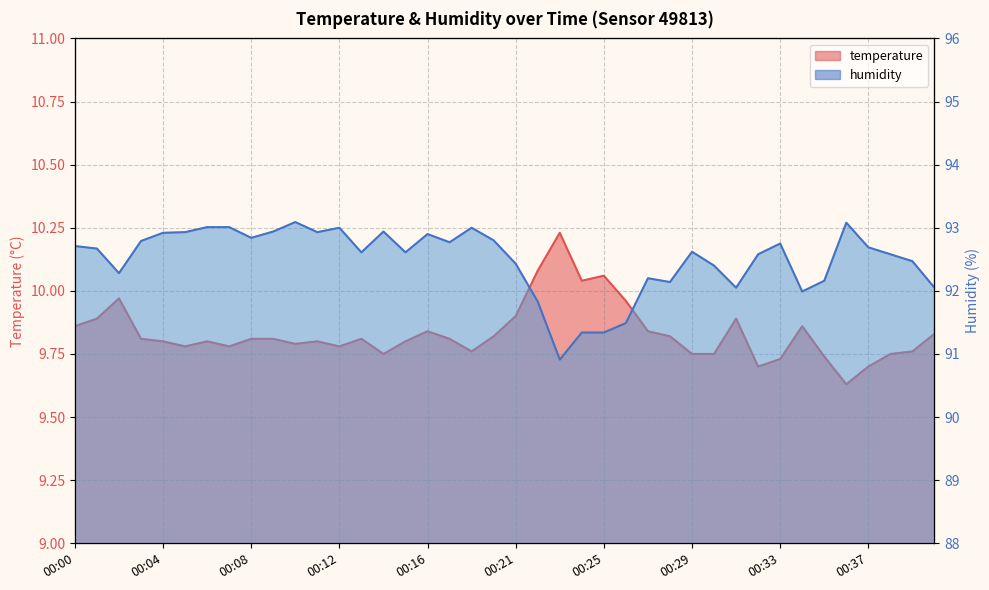

True or false: humidity has more than 1 interior local peaks.

True